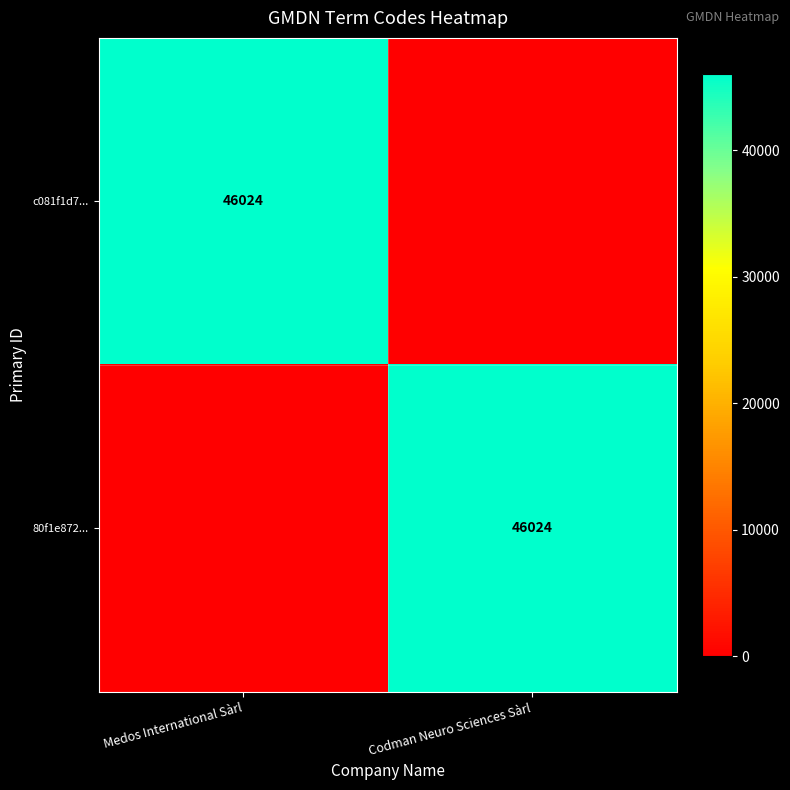

The c081f1d7... series shows 46024 at Medos International Sàrl. True or false?

True